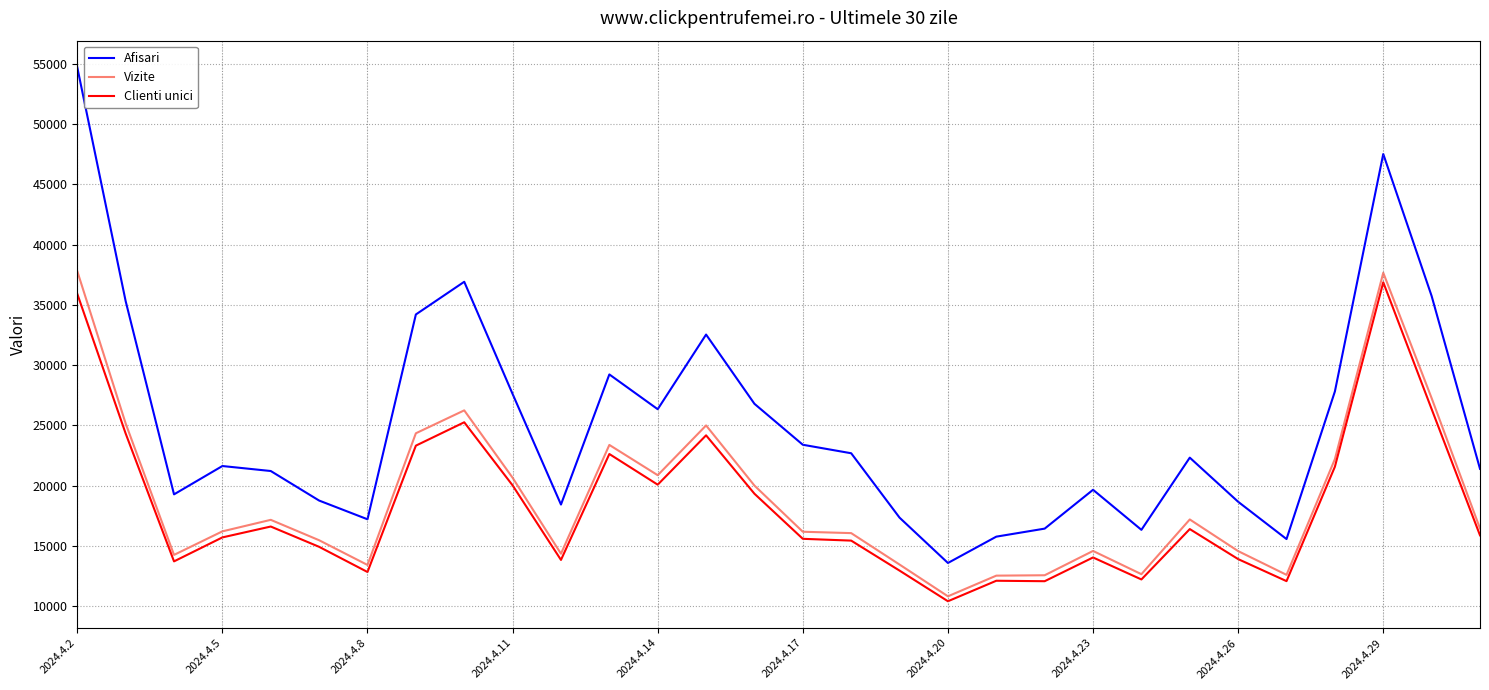

Does the chart have visible grid lines?

Yes